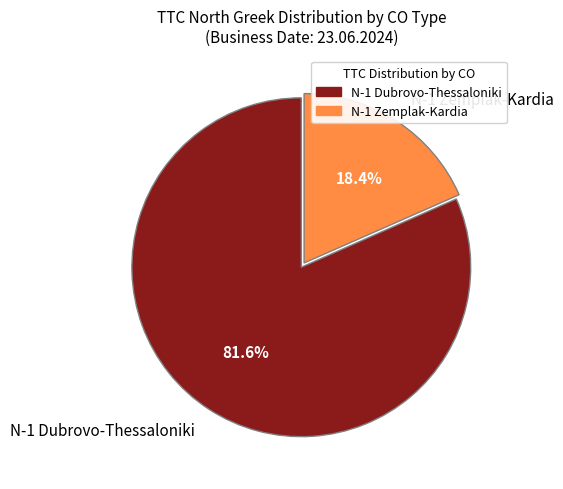

To the nearest percent, what is the difference between the largest and smallest slice percentages?

63%